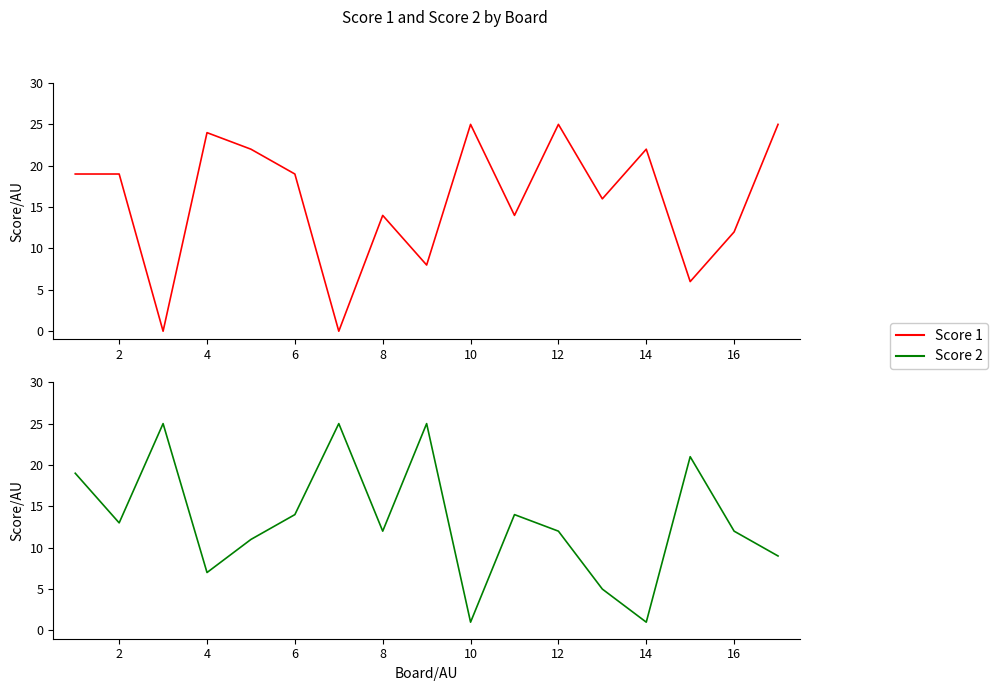

How many positive values does the Score 1 series have?

15